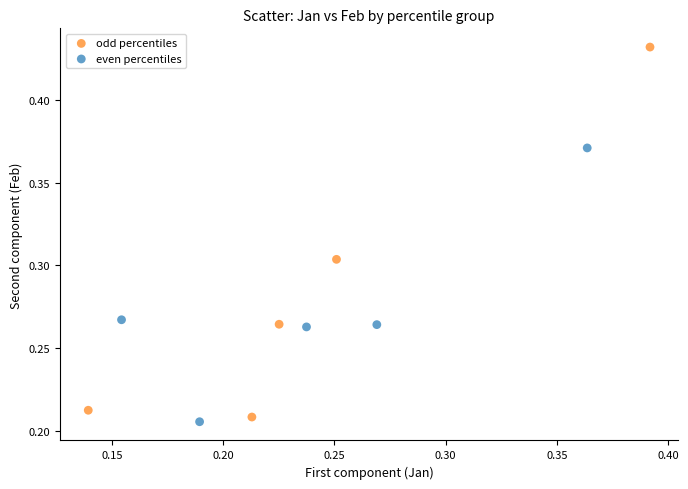

Which series has the largest Y range (max minus min)?

odd percentiles